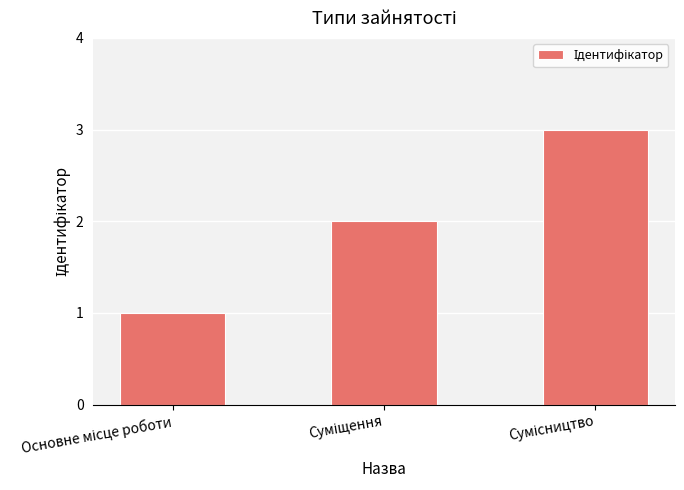

What is the sum of all values?

6